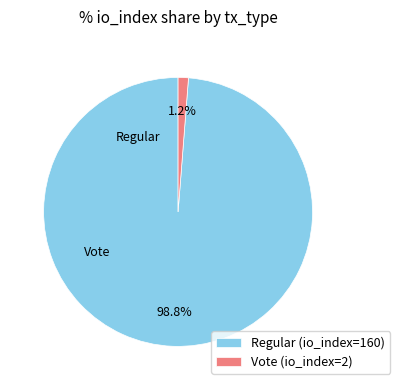

True or false: Regular (io_index=160) accounts for 89% of the total.

False